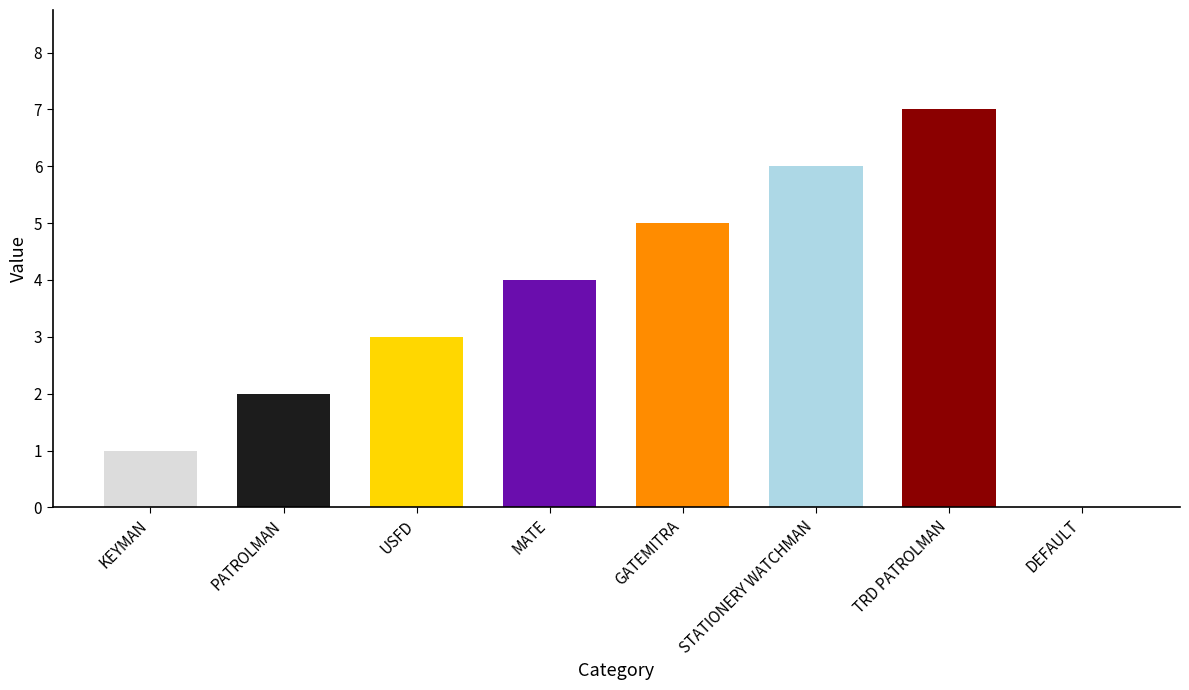

What value does the data have at MATE?

4